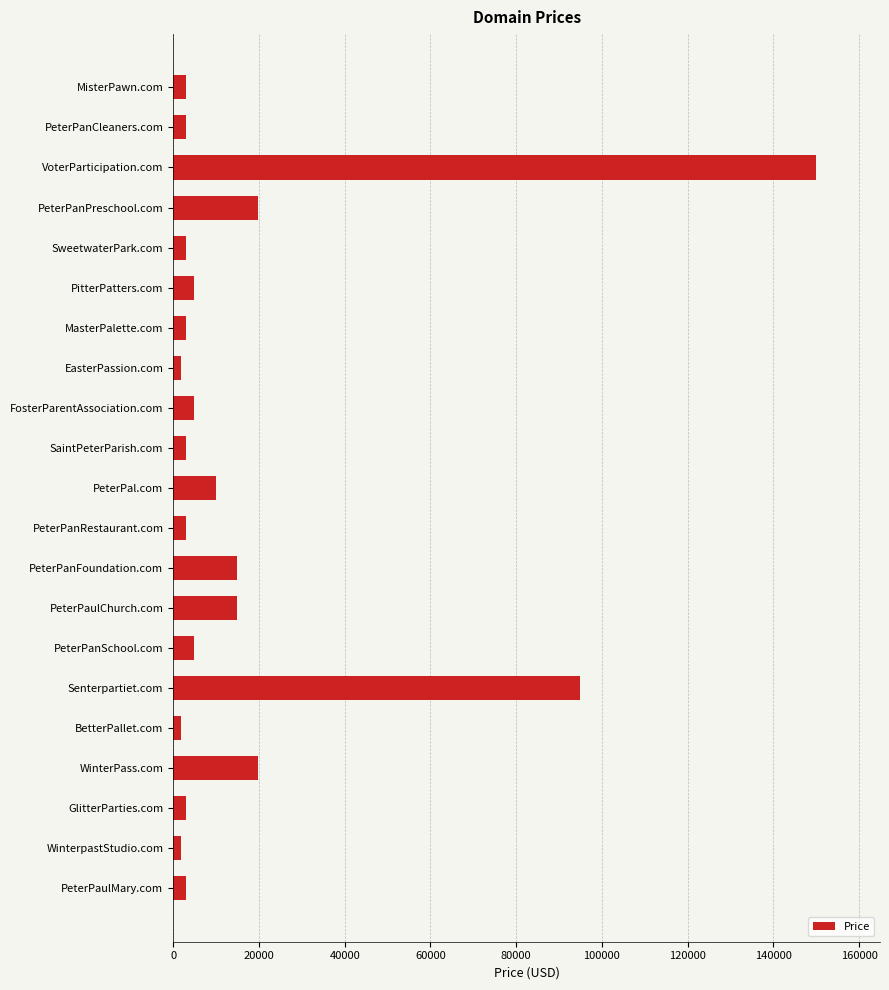

Reading top to bottom, transcribe all the data shown in this chart.

2888	2888	149888	19888	2888	4888	2888	1888	4888	2888	9888	2888	14888	14888	4888	94888	1888	19888	2888	1888	2888